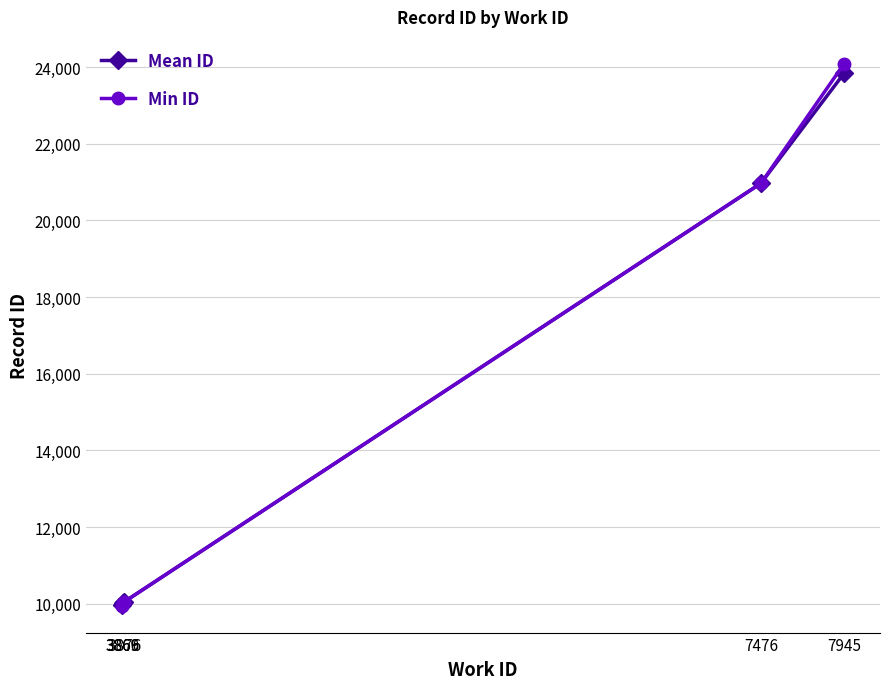

The Mean ID series shows 6421.4 at 7945. True or false?

False